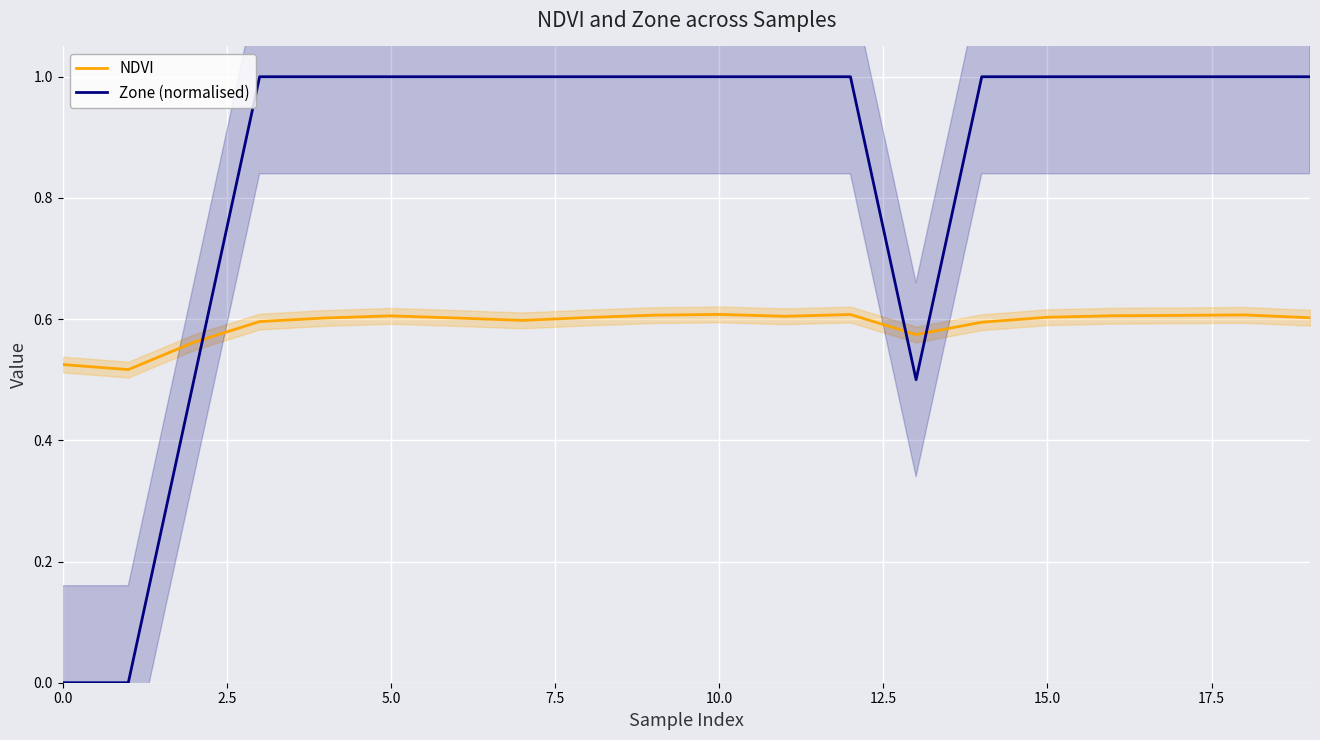

At which category is the sum across all series the highest?

10